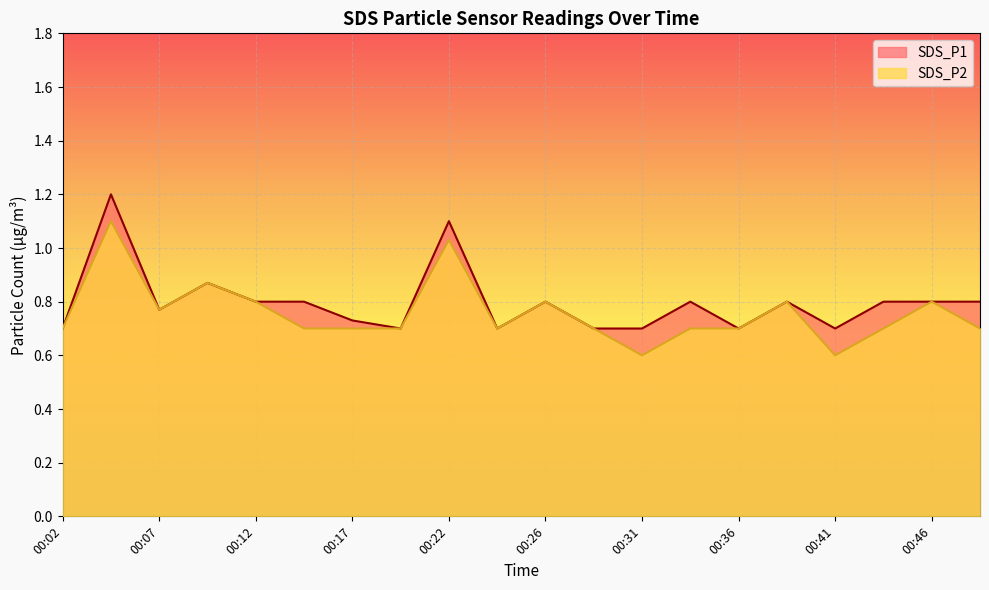

What is the lowest value of the SDS_P1 series?

0.7